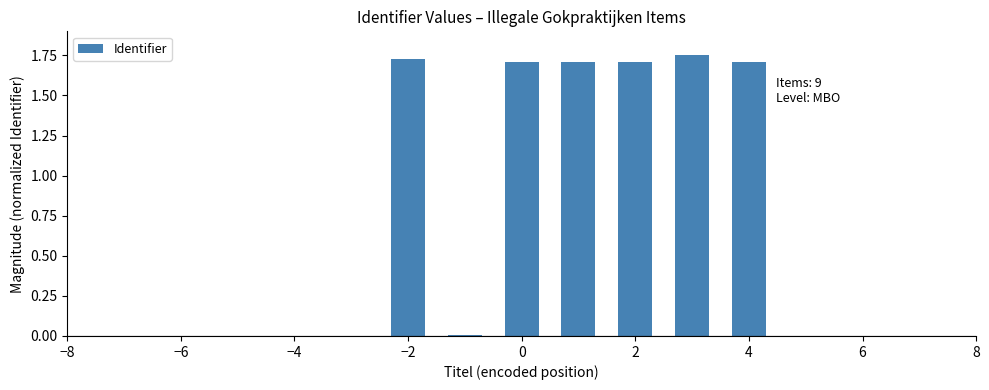

What is the sum of all values?

10.3